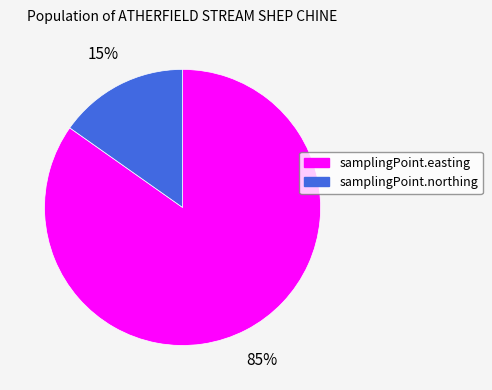

Is it true that samplingPoint.easting is 85% of the pie?

True